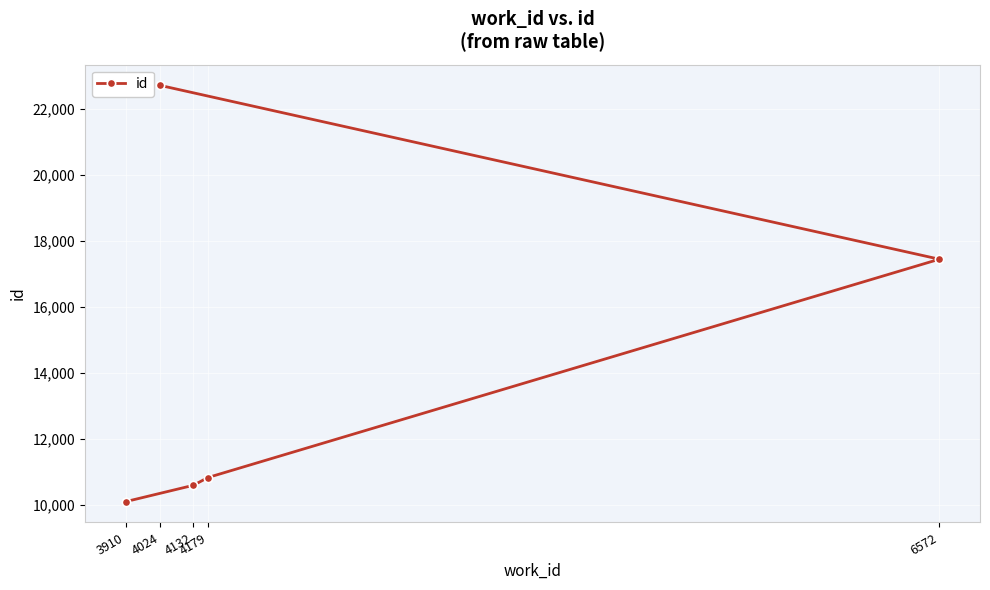

What is the value of the 4th point from the left?

10840